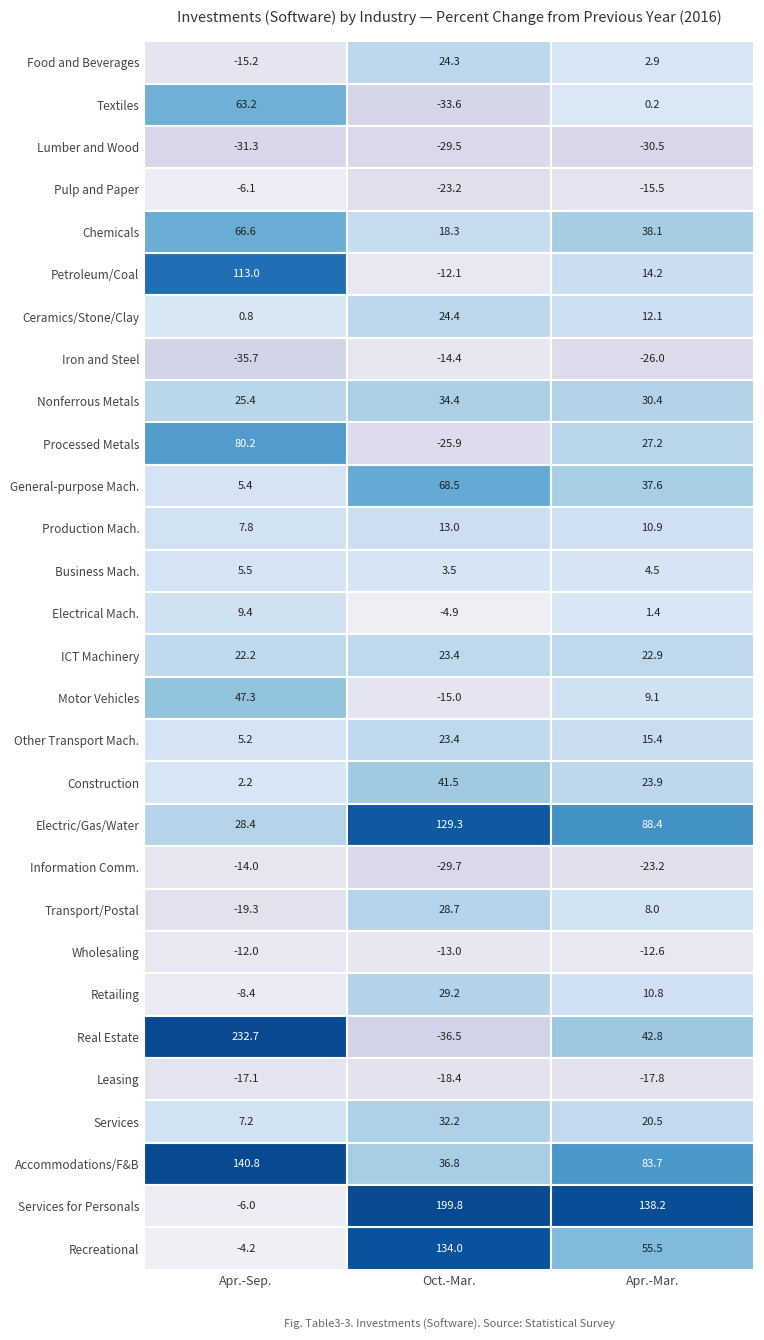

Where does the Construction series first go above 23?

Oct.-Mar.